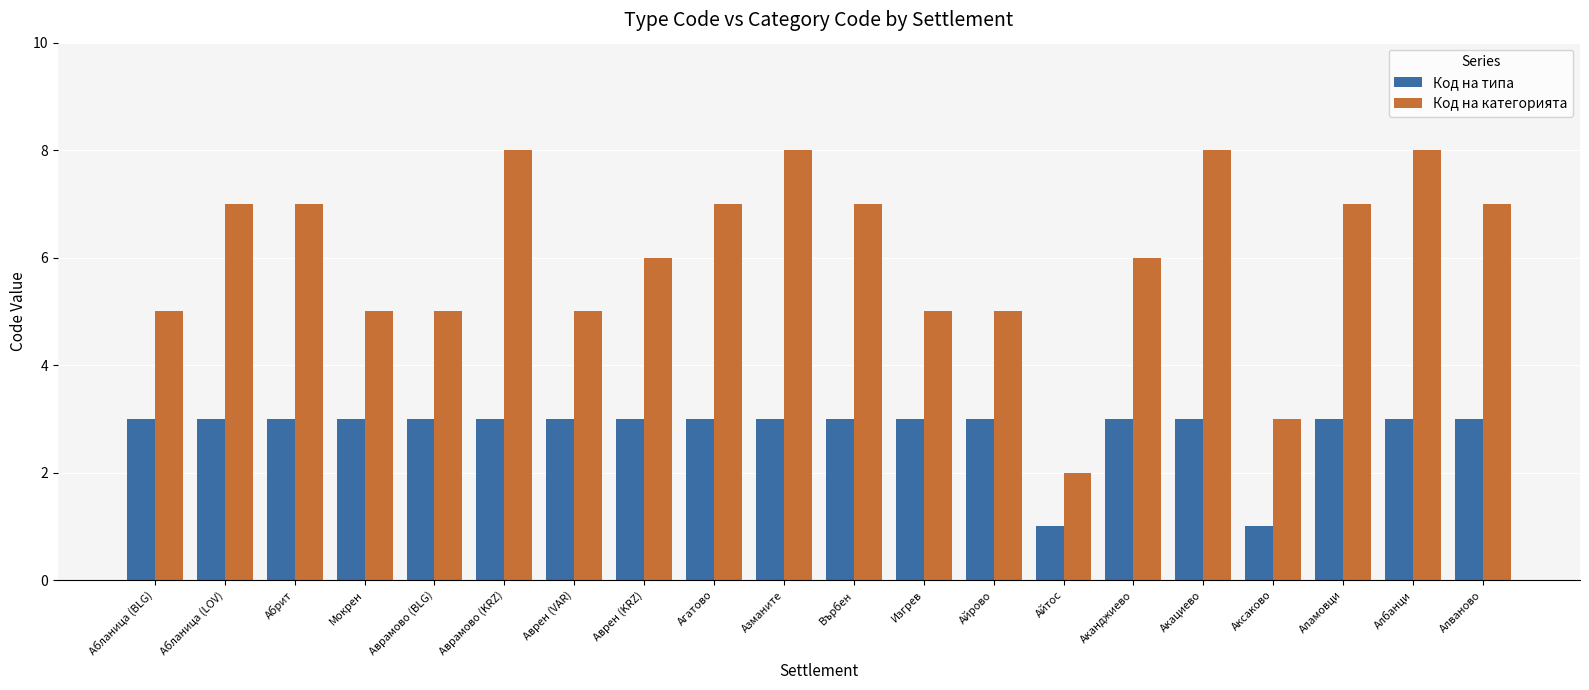

Reading left to right, list all the values displayed in this chart.

Код на типа: Абланица (BLG)=3	Абланица (LOV)=3	Абрит=3	Мокрен=3	Аврамово (BLG)=3	Аврамово (KRZ)=3	Аврен (VAR)=3	Аврен (KRZ)=3	Агатово=3	Азманите=3	Върбен=3	Изгрев=3	Айрово=3	Айтос=1	Аканджиево=3	Акациево=3	Аксаково=1	Аламовци=3	Албанци=3	Алваново=3
Код на категорията: Абланица (BLG)=5	Абланица (LOV)=7	Абрит=7	Мокрен=5	Аврамово (BLG)=5	Аврамово (KRZ)=8	Аврен (VAR)=5	Аврен (KRZ)=6	Агатово=7	Азманите=8	Върбен=7	Изгрев=5	Айрово=5	Айтос=2	Аканджиево=6	Акациево=8	Аксаково=3	Аламовци=7	Албанци=8	Алваново=7